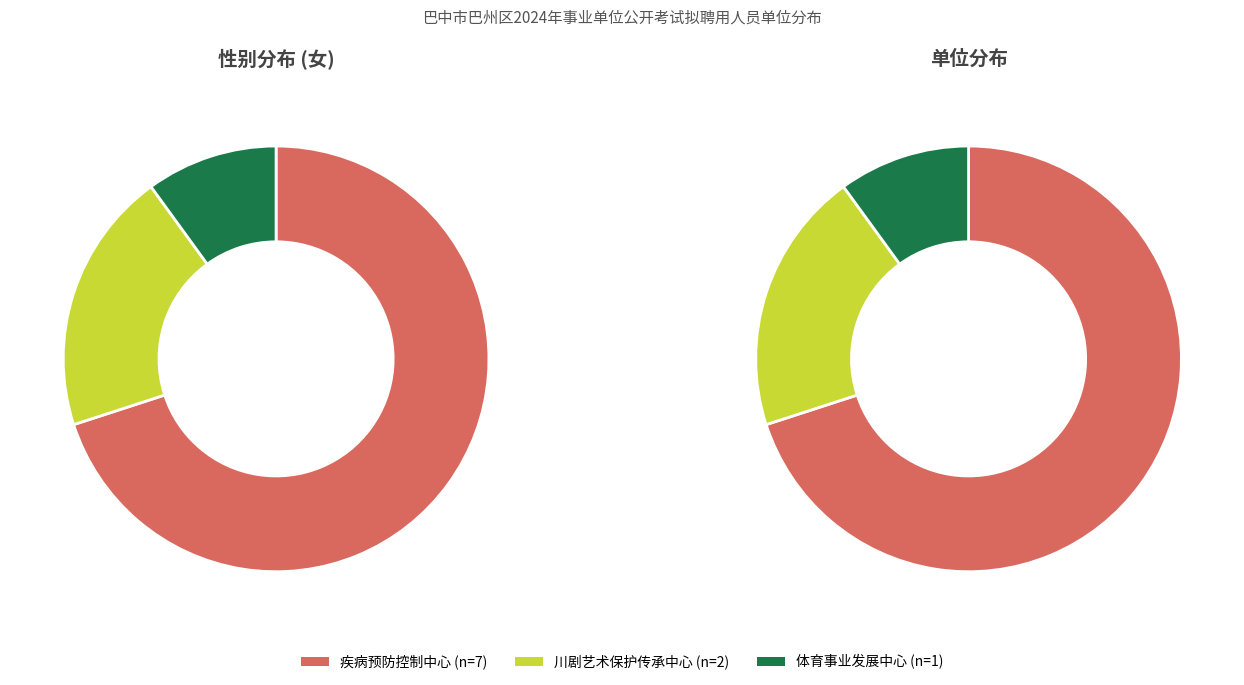

Which slice is the smallest?

巴中市巴州区体育事业发展中心